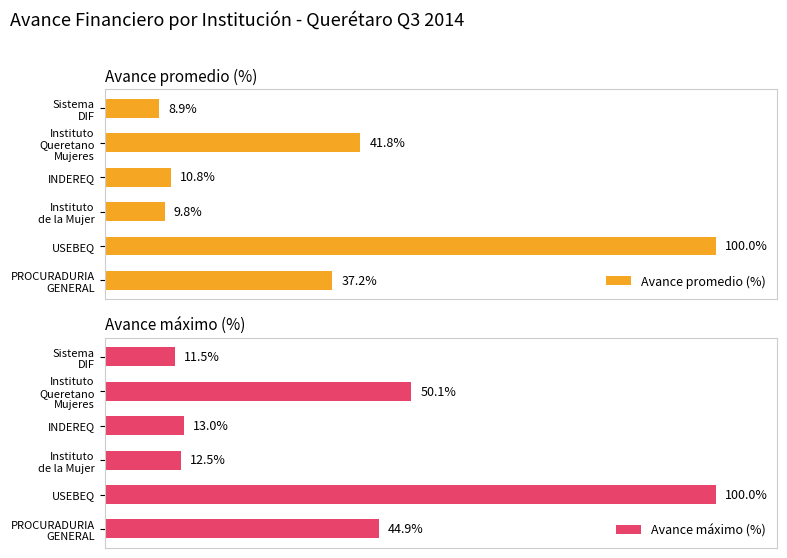

Rank the categories by Avance máximo (%) value from lowest to highest.

Sistema
DIF, Instituto
de la Mujer, INDEREQ, PROCURADURIA
GENERAL, Instituto
Queretano
Mujeres, USEBEQ